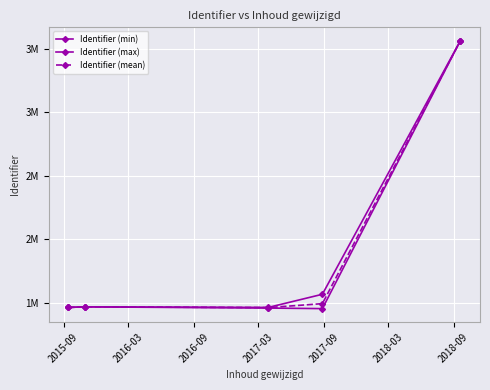

Is this an area chart (filled region under the line)?

No